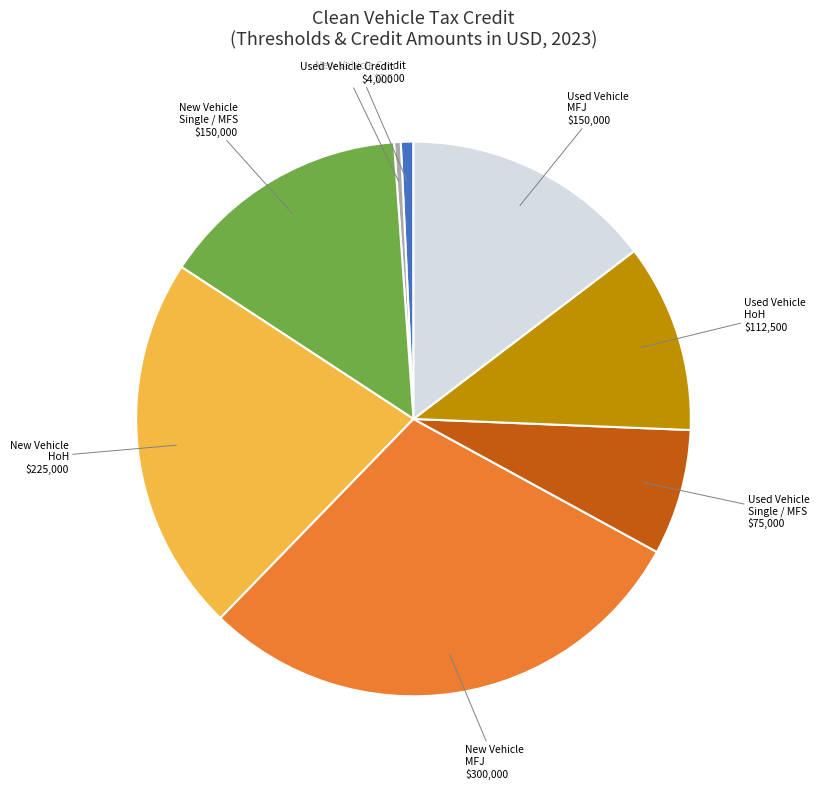

Does any single category account for the majority?

No